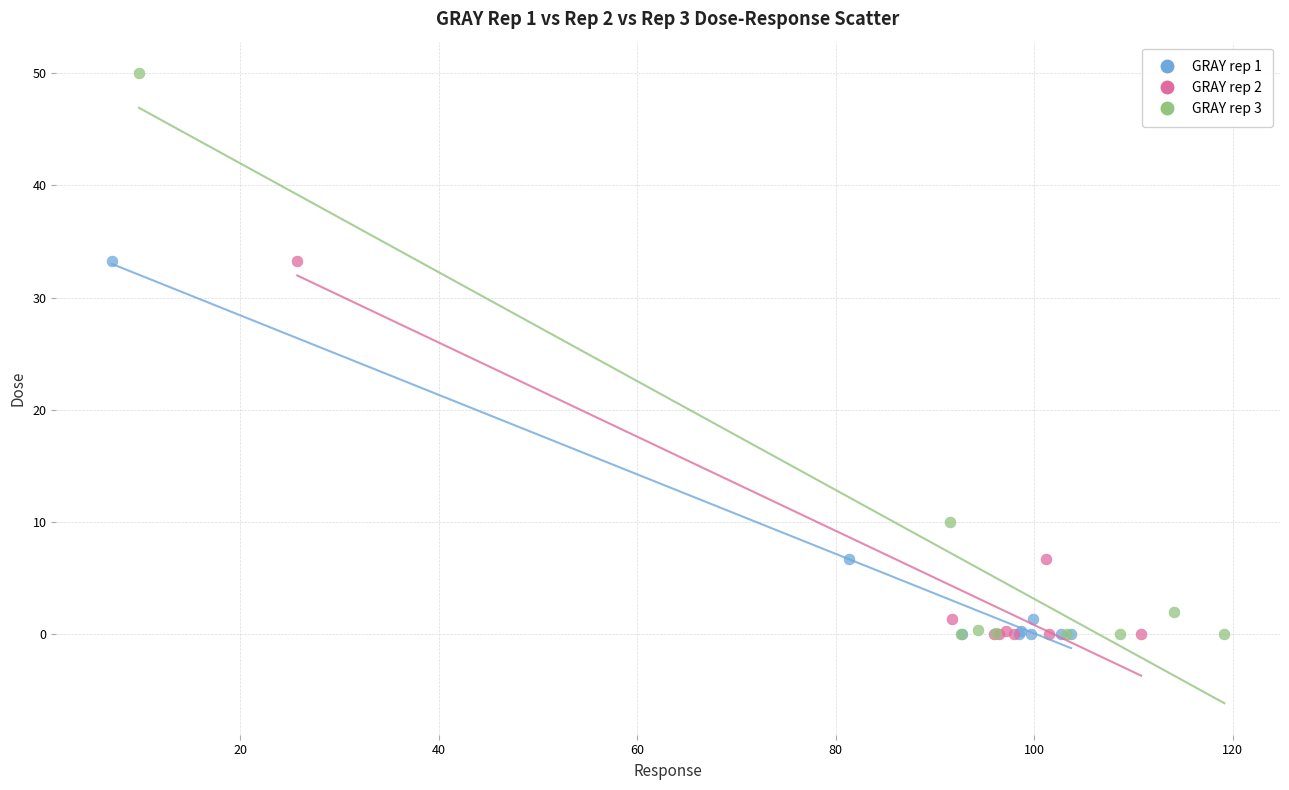

Which series contains the highest Y value?

GRAY rep 3